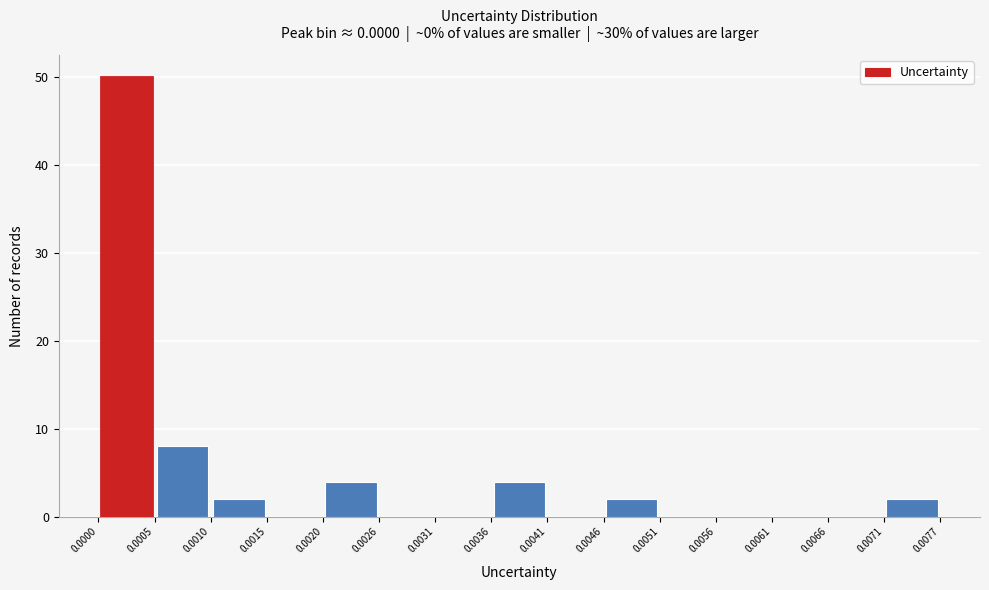

Which range on the x-axis has the tallest bar?

0.0000 to 0.0005